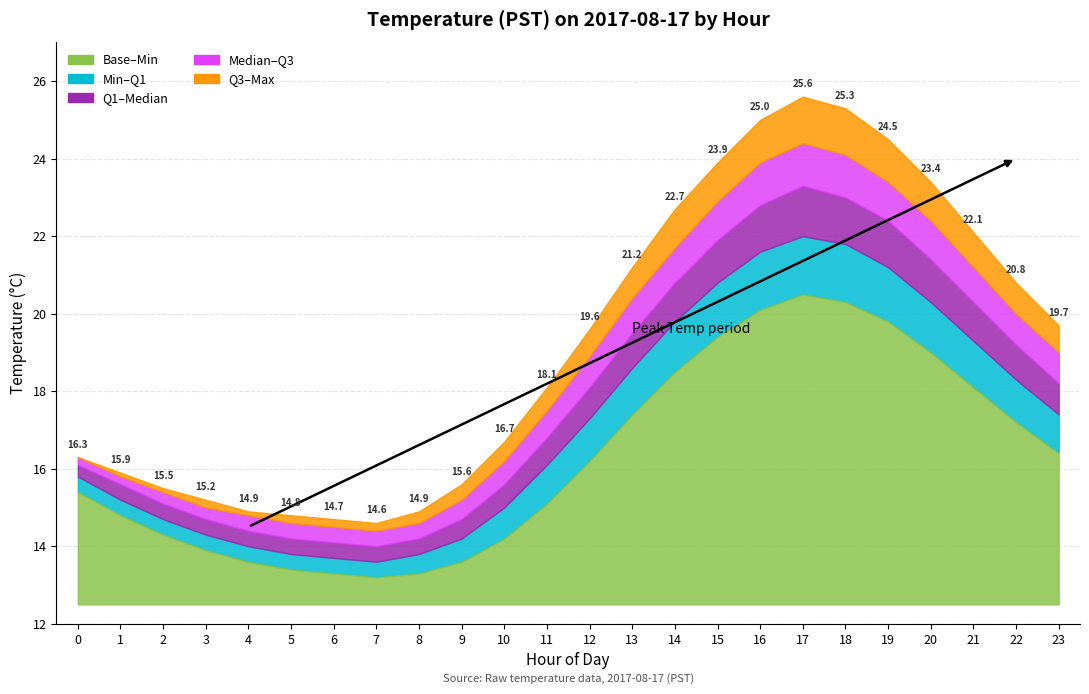

Does the chart have visible grid lines?

Yes